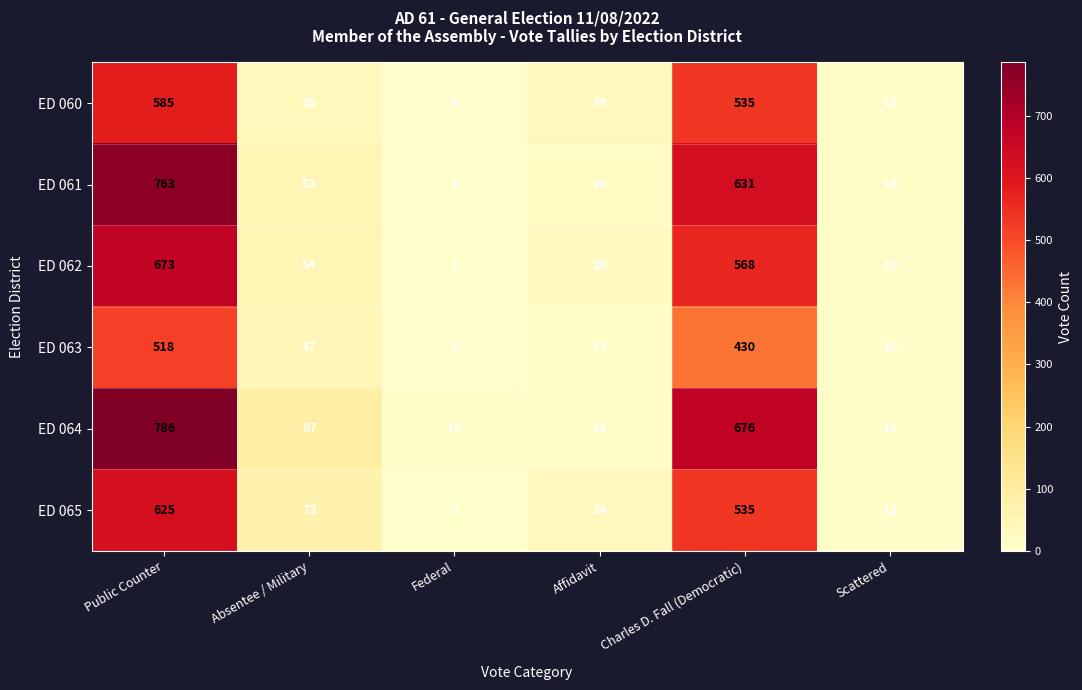

What is the total value across all series at Scattered?

72